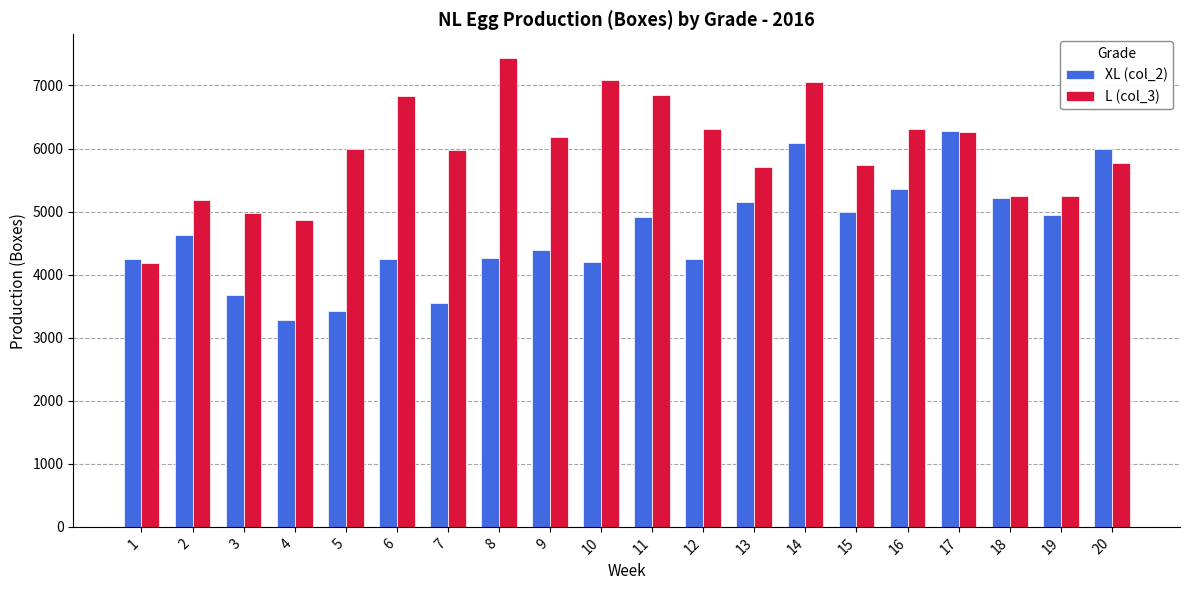

Which label corresponds to the smallest value in the chart?

4